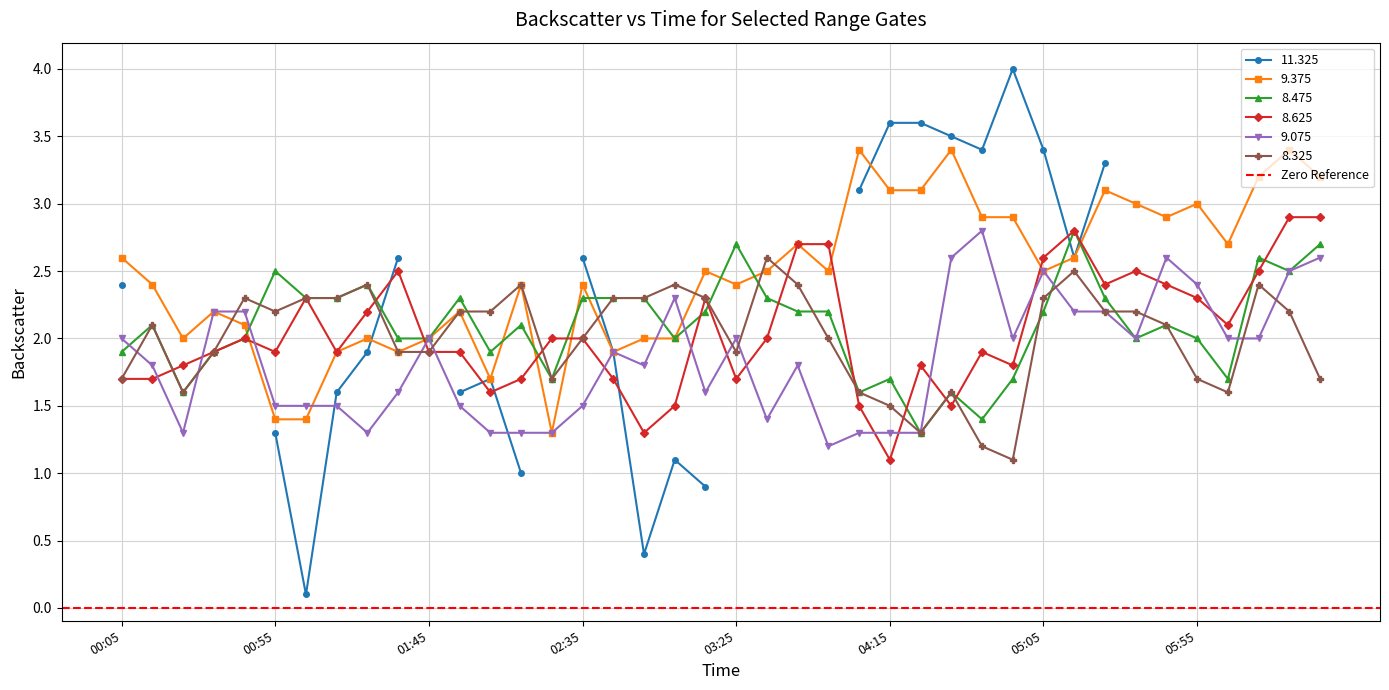

True or false: 9.375 has a value of 2.5 at 05:05.

True